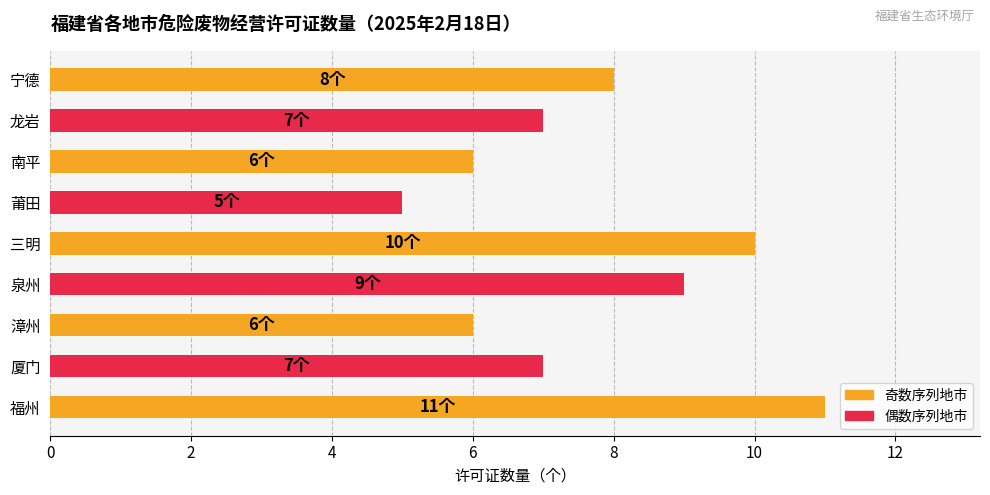

What is the smallest value displayed?

5